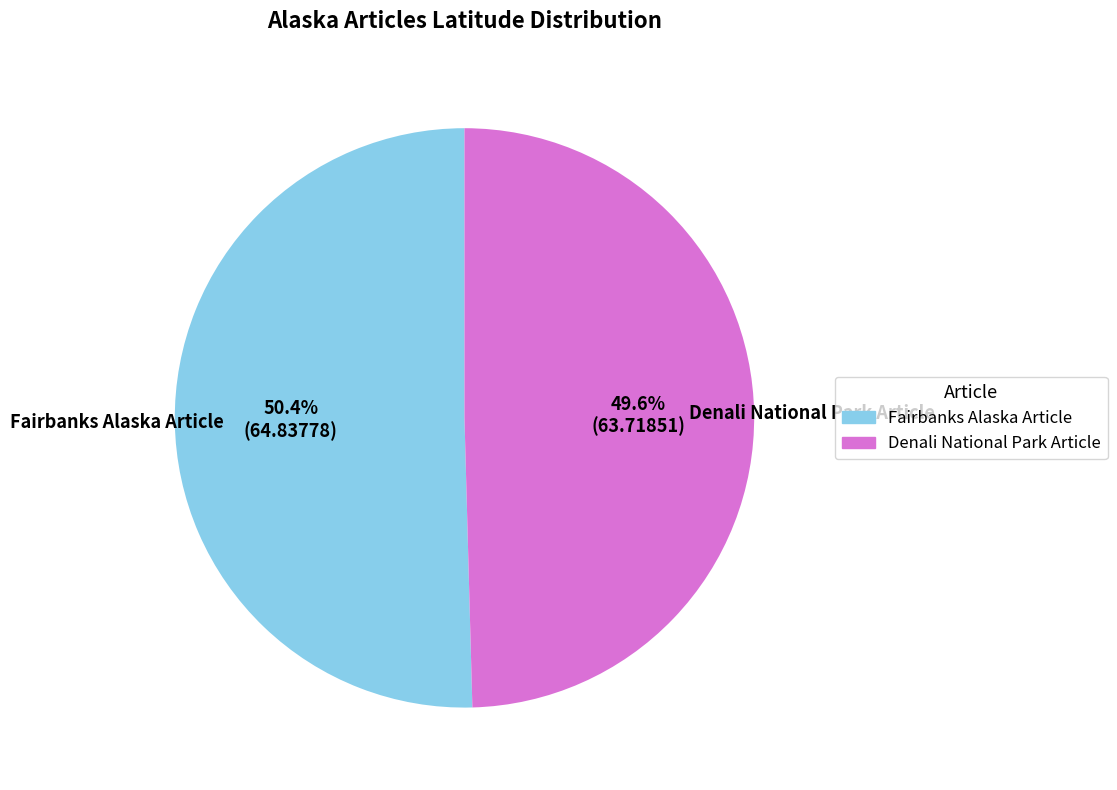

True or false: Denali National Park Article accounts for 50% of the total.

True